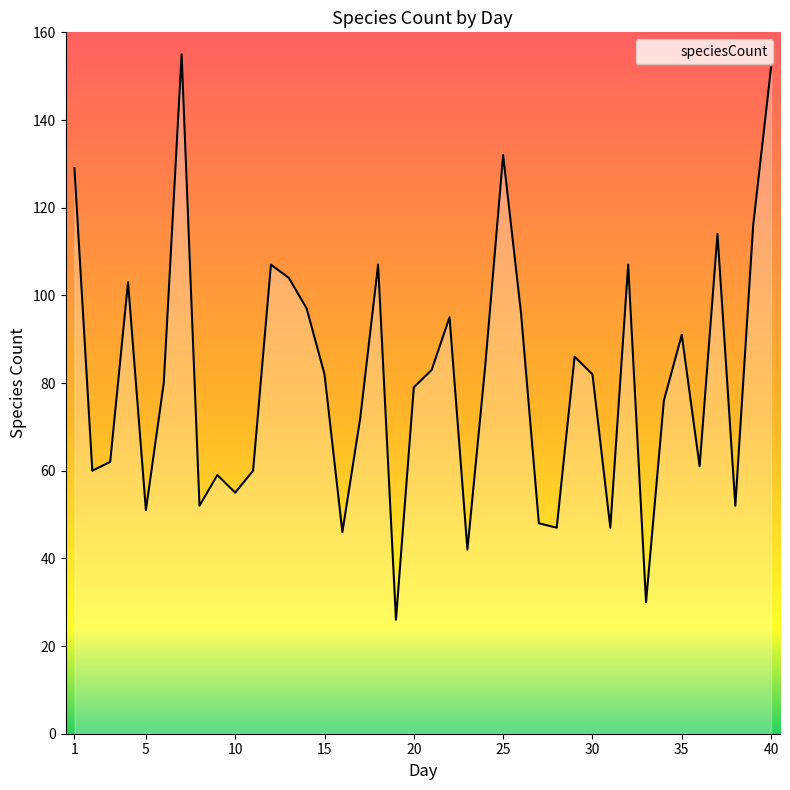

What is the greatest value displayed?

155